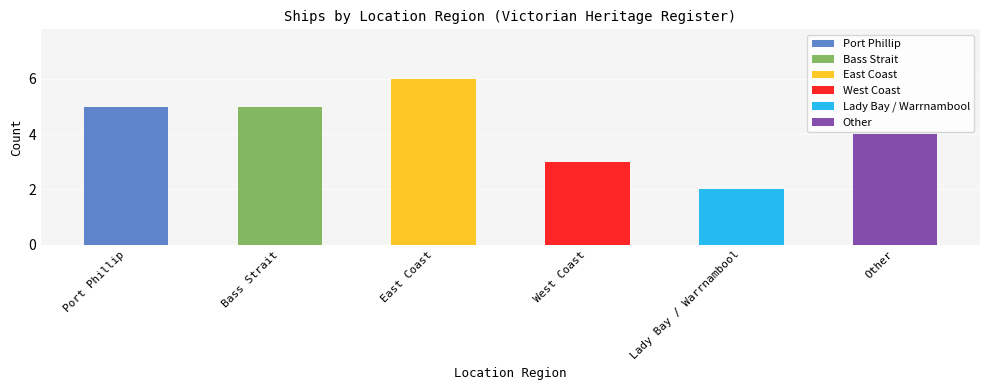

What is the label of the 2nd bar from the left?

Bass Strait